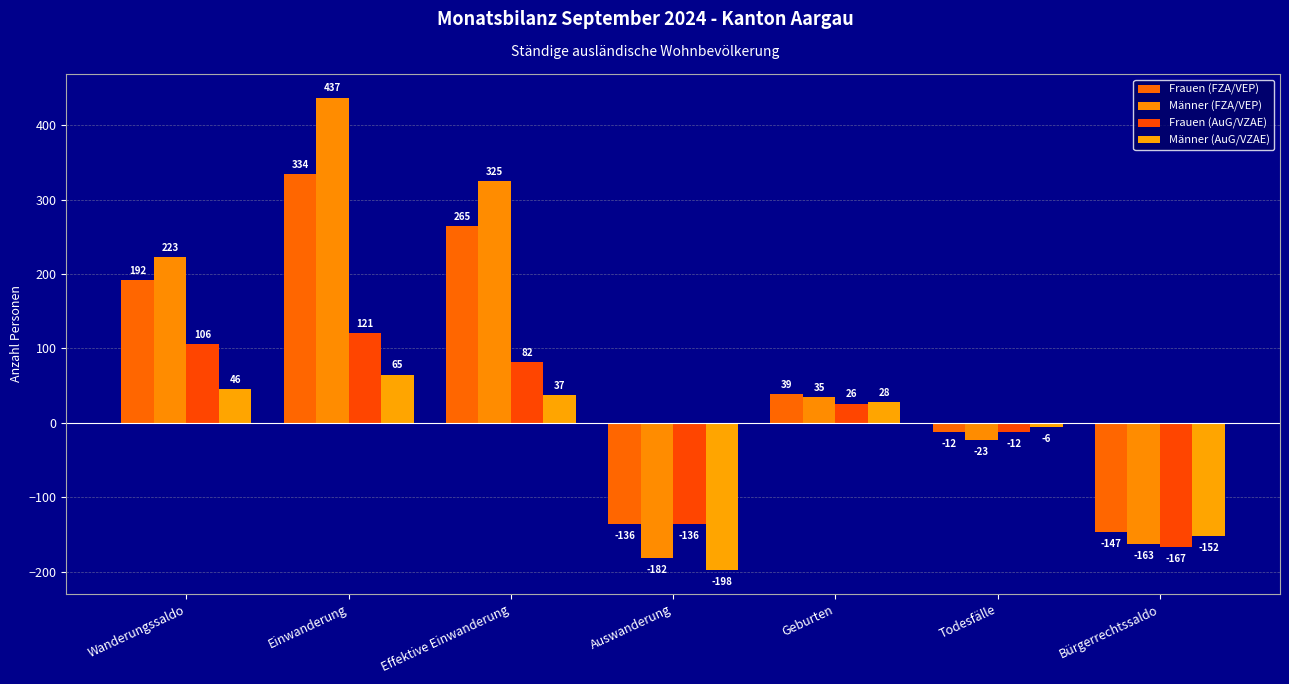

Reading left to right, list all the values displayed in this chart.

Frauen (FZA/VEP): Wanderungssaldo=192	Einwanderung=334	Effektive Einwanderung=265	Auswanderung=-136	Geburten=39	Todesfälle=-12	Bürgerrechtssaldo=-147
Männer (FZA/VEP): Wanderungssaldo=223	Einwanderung=437	Effektive Einwanderung=325	Auswanderung=-182	Geburten=35	Todesfälle=-23	Bürgerrechtssaldo=-163
Frauen (AuG/VZAE): Wanderungssaldo=106	Einwanderung=121	Effektive Einwanderung=82	Auswanderung=-136	Geburten=26	Todesfälle=-12	Bürgerrechtssaldo=-167
Männer (AuG/VZAE): Wanderungssaldo=46	Einwanderung=65	Effektive Einwanderung=37	Auswanderung=-198	Geburten=28	Todesfälle=-6	Bürgerrechtssaldo=-152